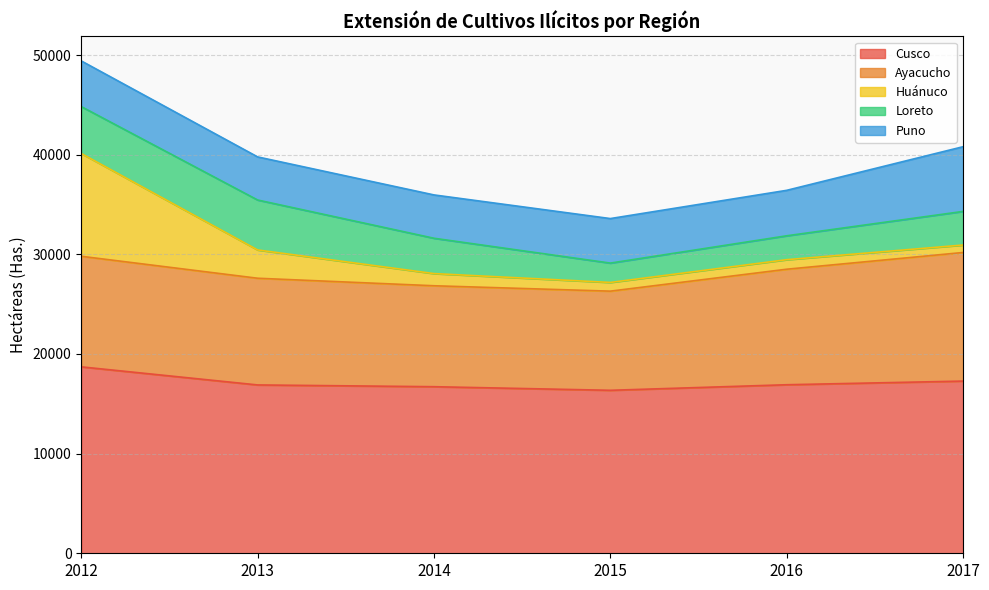

Is it true that Huánuco equals 3798 at 2013?

False